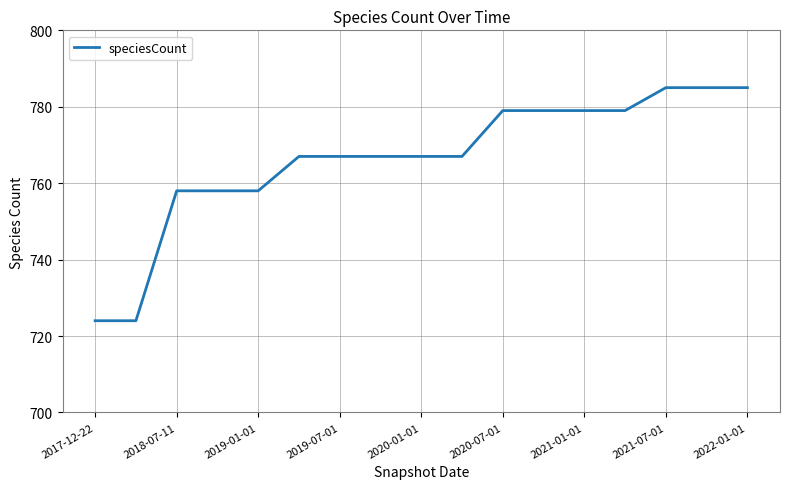

What is the difference between the maximum and minimum values?

61